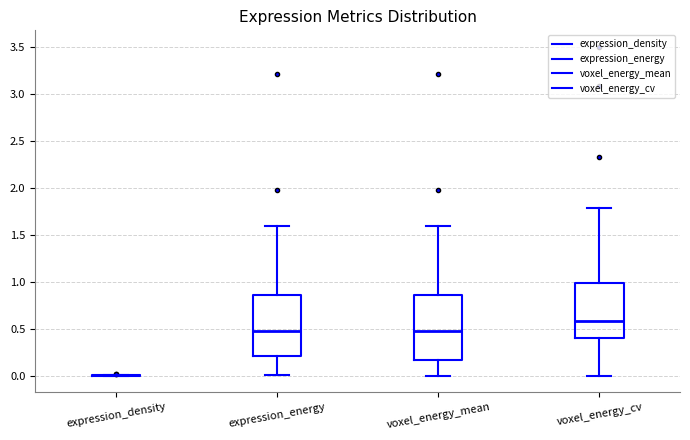

Reading left to right, read every box against the y-axis: the position of its median line, the range the box covers, and the ends of its whiskers. The values are not printed on the chart, so give them approximately, as read against the axis.

expression_density: box collapsed to a line at 0.00, whiskers 0.00 to 0.00
expression_energy: median 0.45, box 0.20 to 0.85, whiskers 0.00 to 1.60
voxel_energy_mean: median 0.45, box 0.15 to 0.85, whiskers 0.00 to 1.60
voxel_energy_cv: median 0.60, box 0.40 to 1.00, whiskers 0.00 to 1.80